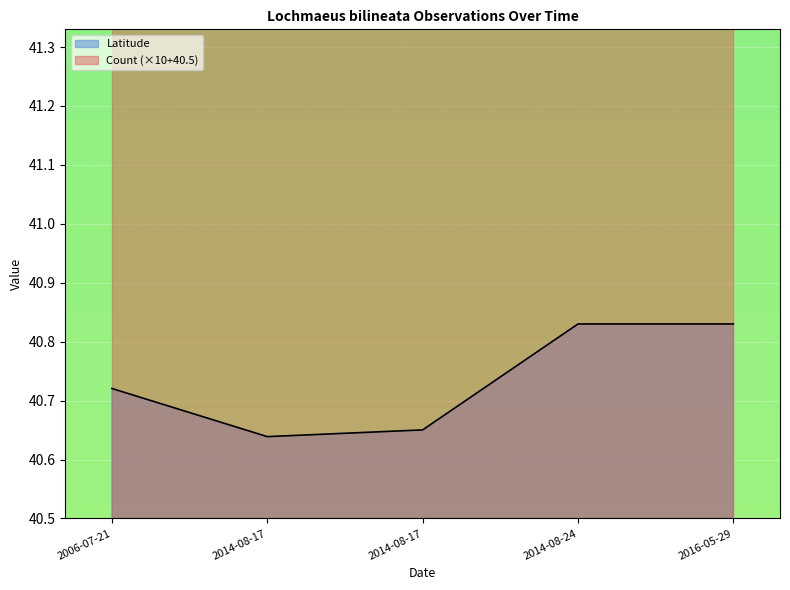

Rank the categories by value from highest to lowest.

2014-08-24, 2016-05-29, 2006-07-21, 2014-08-17, 2014-08-17